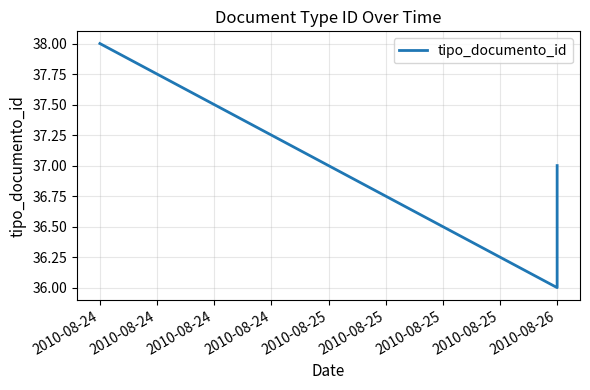

What is the average value?

37